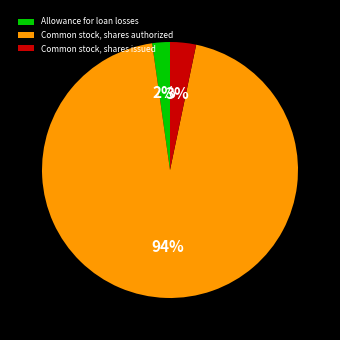

How many segments does this pie chart have?

3